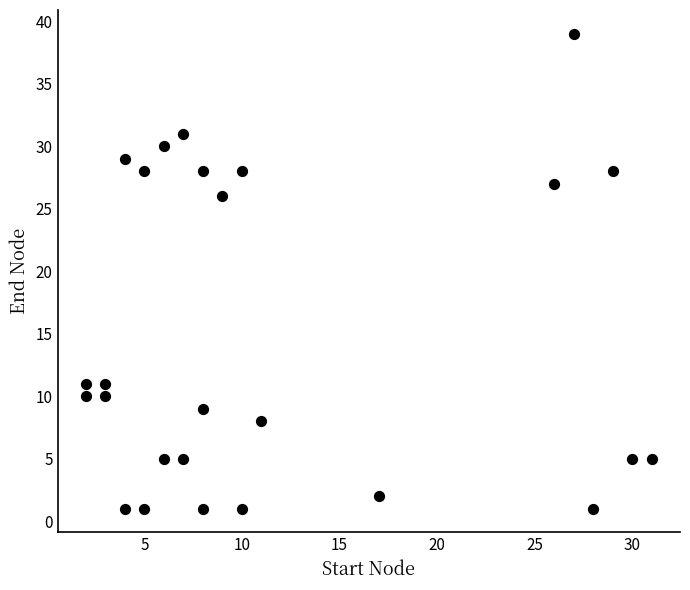

What is the range of Y values (max minus min)?

38